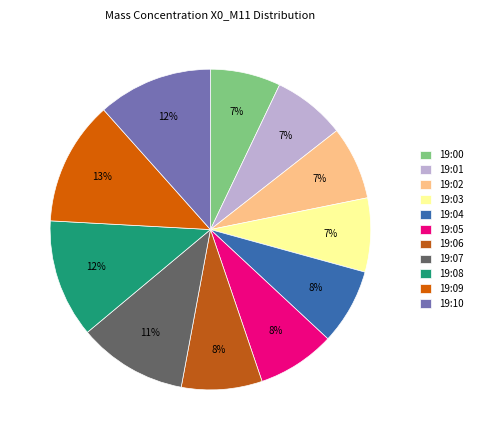

Is it true that 19:10 is 23% of the pie?

False